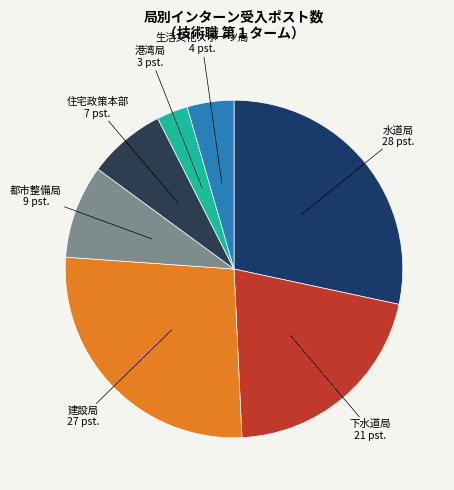

Is the sum of 港湾局 and 都市整備局 greater than half?

No